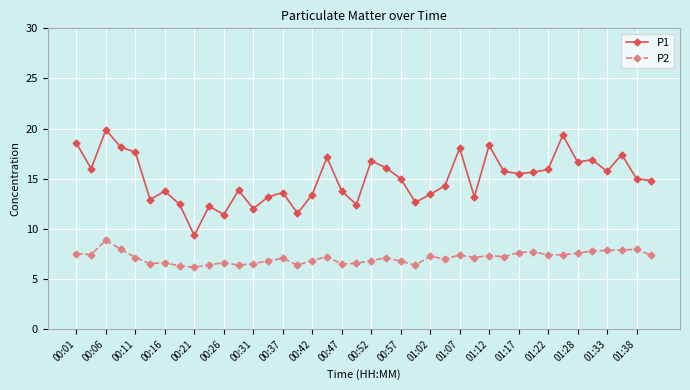

True or false: P1 and P2 intersect in this chart.

False